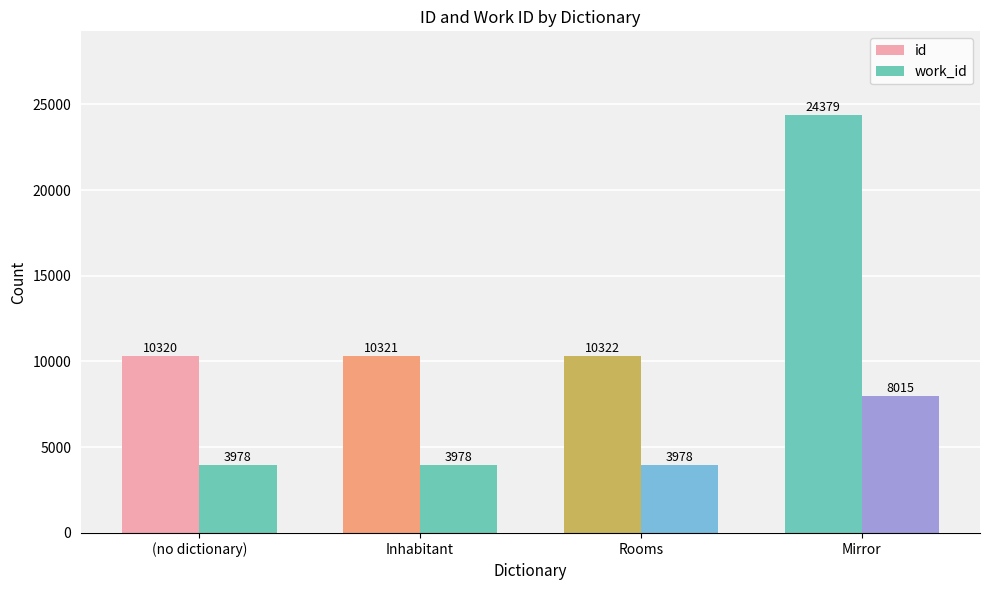

How many work_id values are between 3978 and 8015?

4